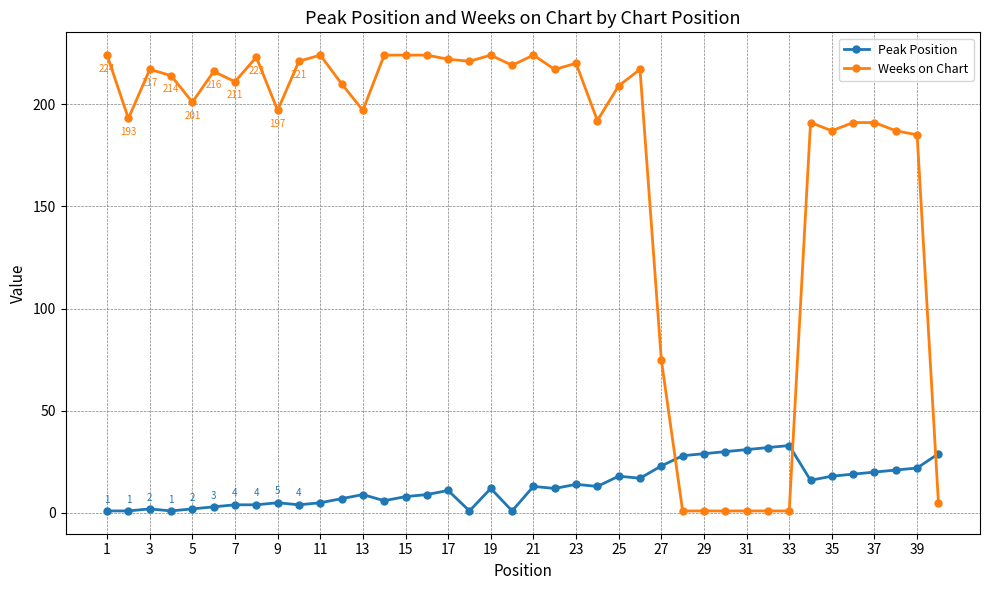

What is the highest value of the Weeks on Chart series?

224